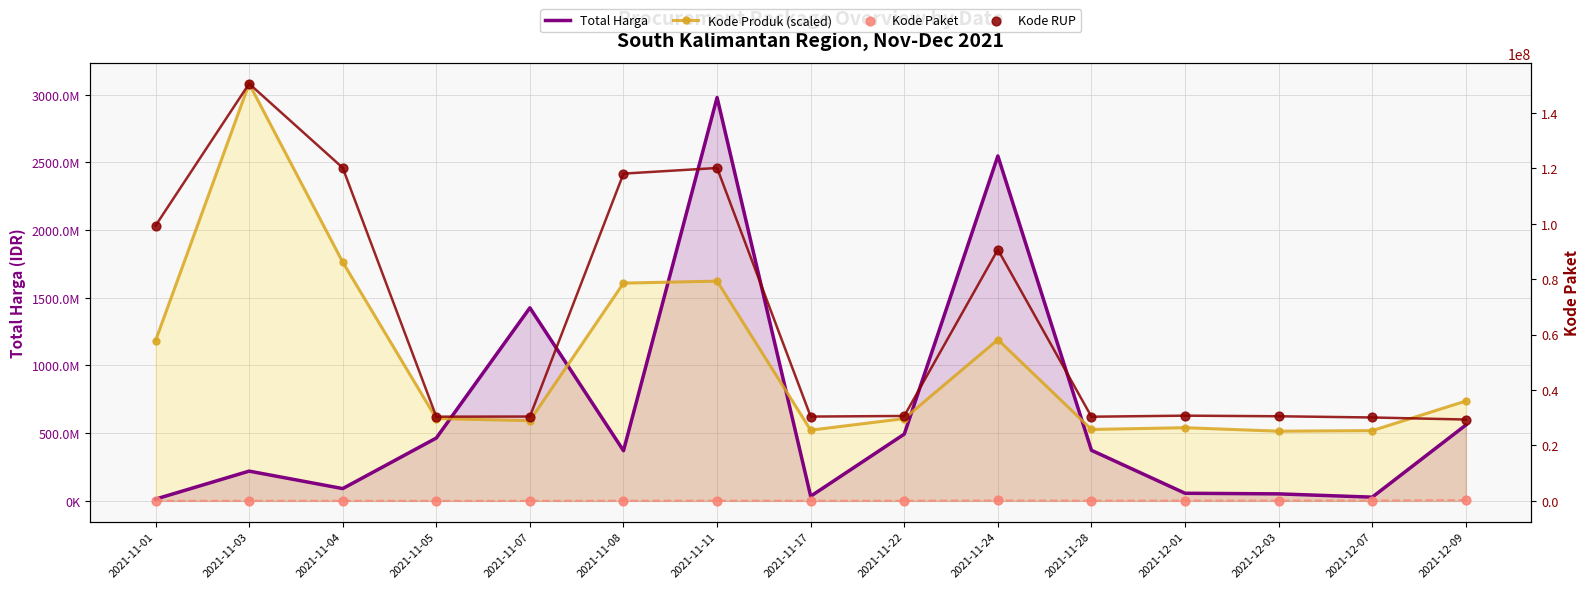

What is the total value across all series at 2021-12-09?

1326982453